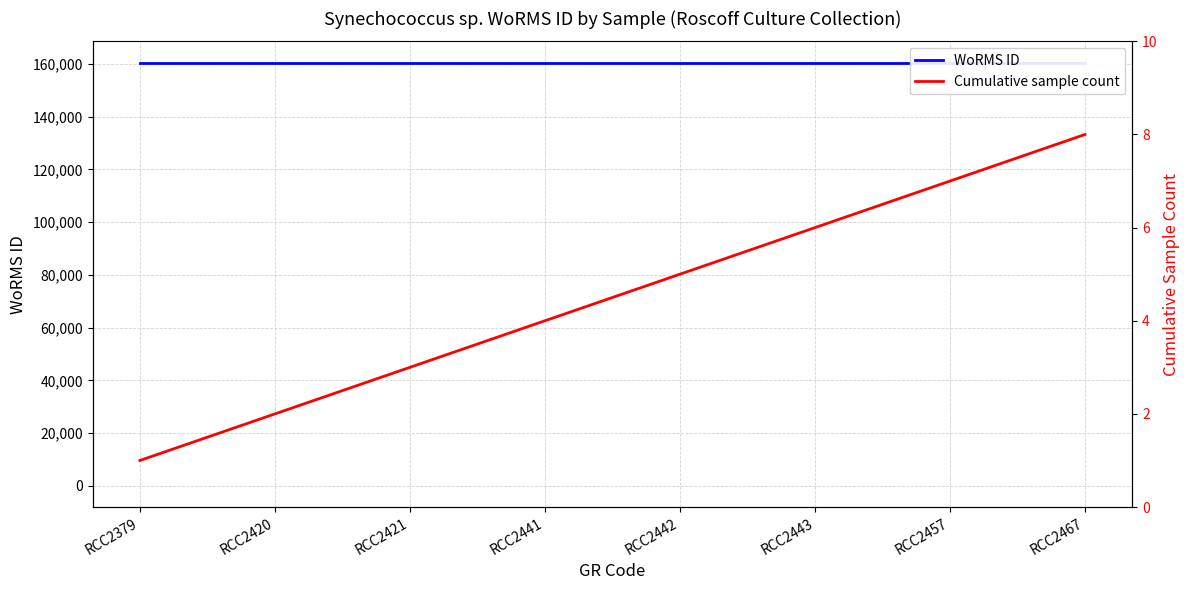

Is the value of Cumulative sample count at RCC2442 greater than the value of Sample count at RCC2457?

No